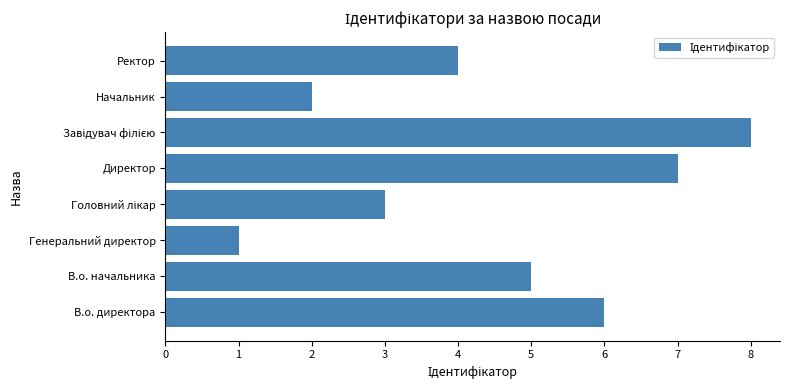

What is the difference between the maximum and minimum values?

7